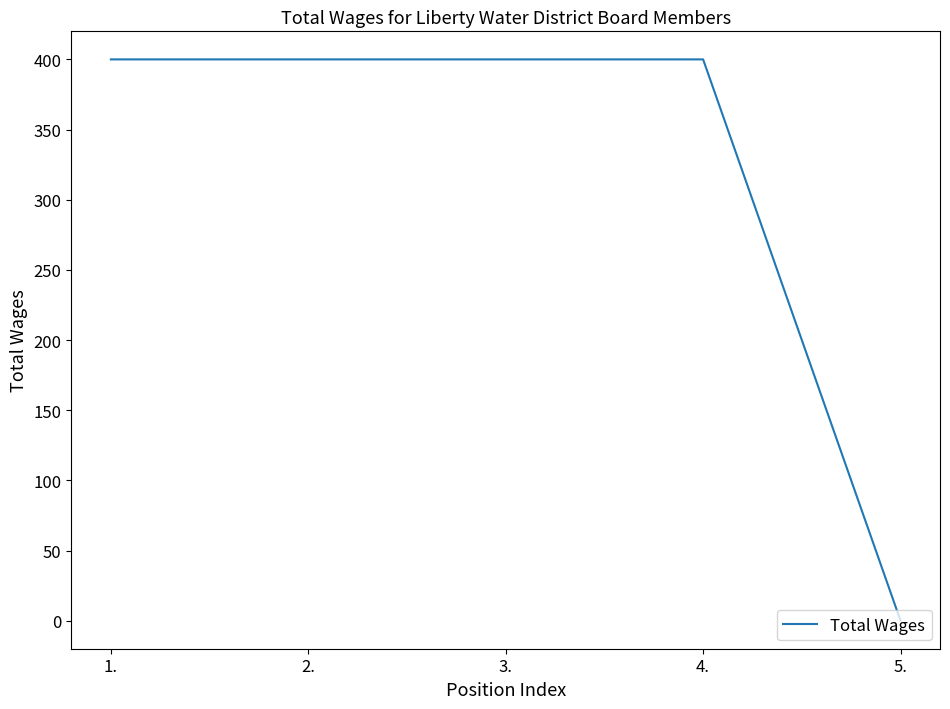

Between 5. and 3., which is larger?

3.